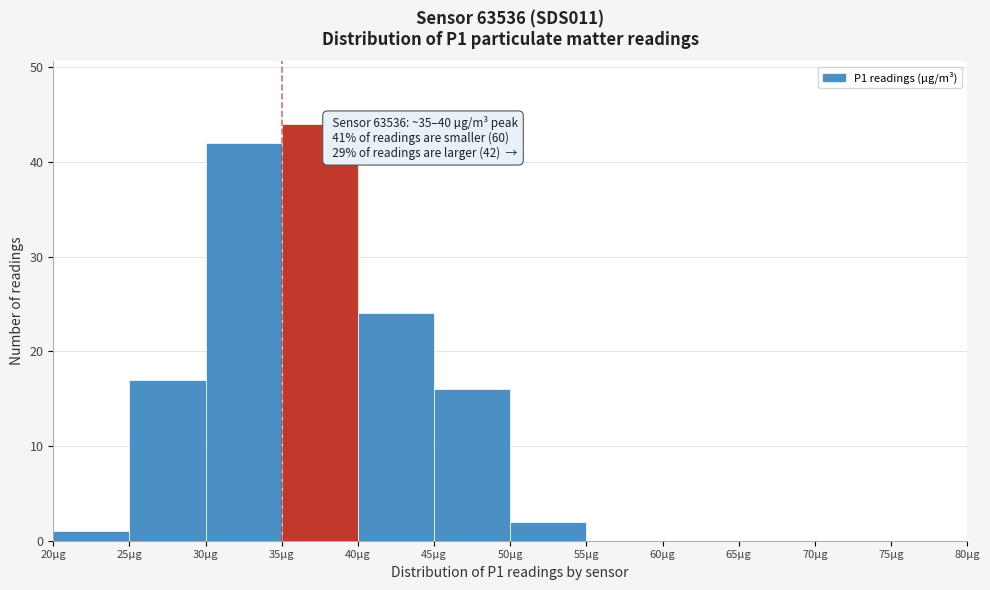

Over which range of the x-axis is the bar tallest?

35 to 40